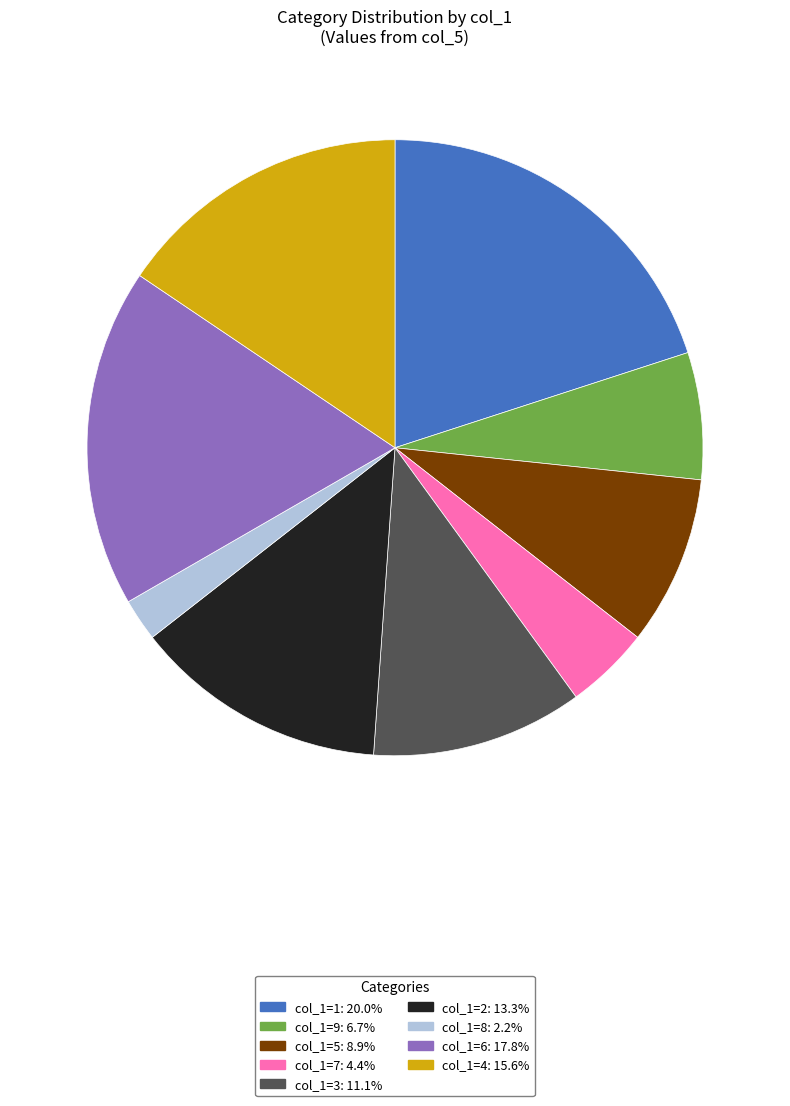

Is the sum of col_1=1 and col_1=8 greater than half?

No